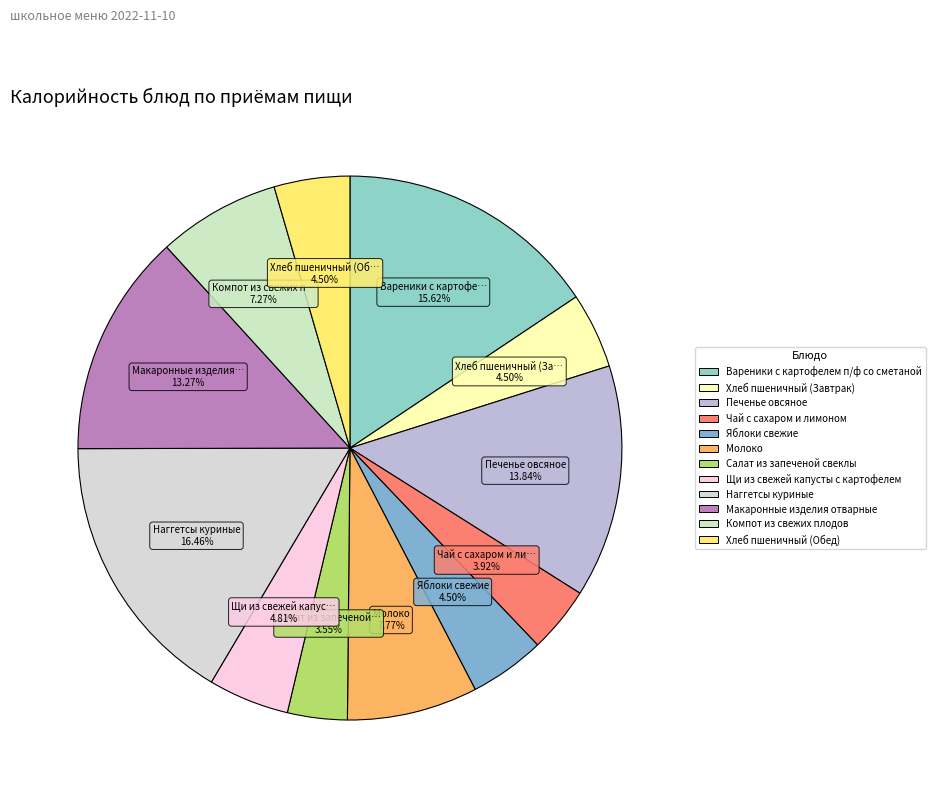

The Компот из свежих плодов slice represents 7% of the pie. True or false?

True